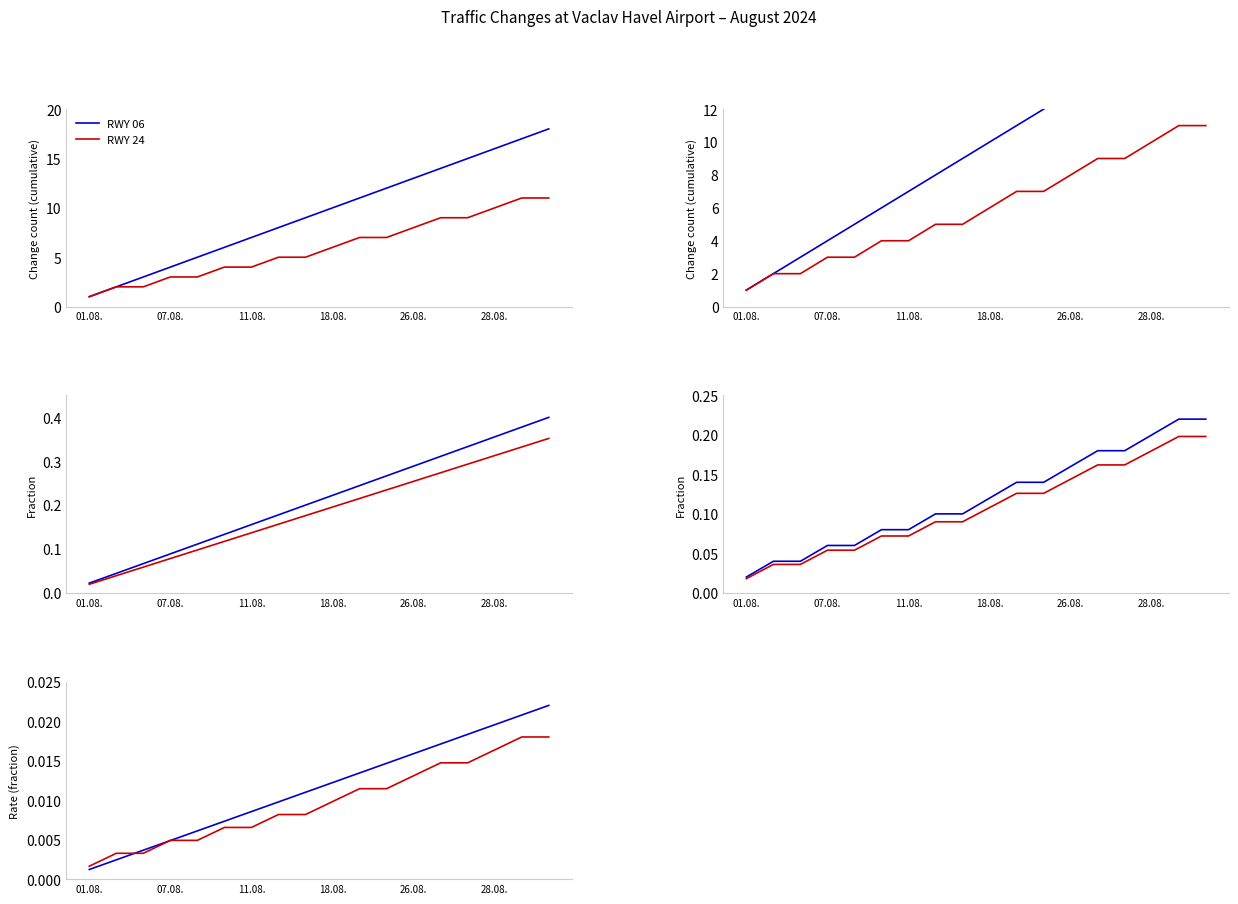

Is the value of RWY 24 at 9 greater than the value of RWY 06 at 10?

No